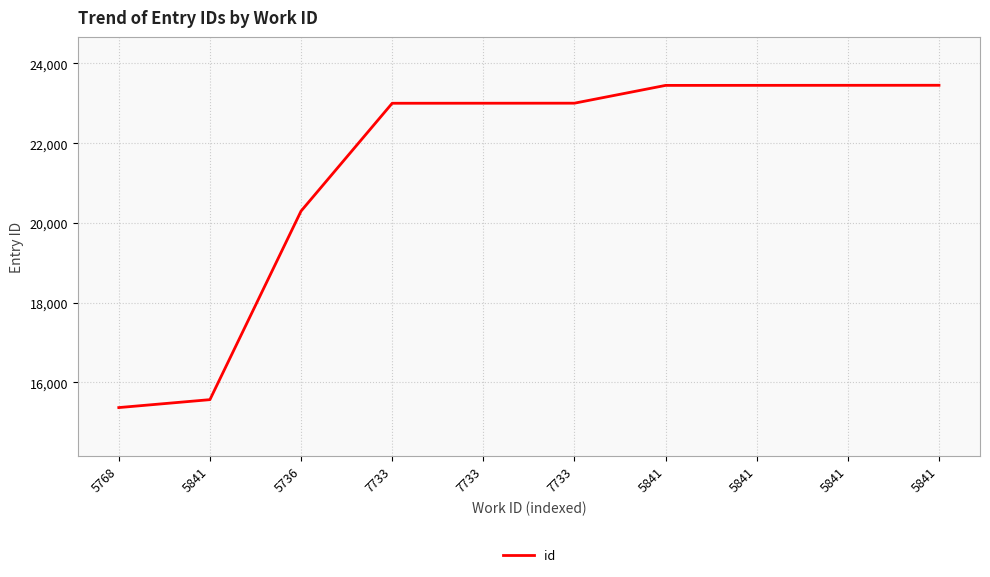

Does the chart display data point markers on the line(s)?

No